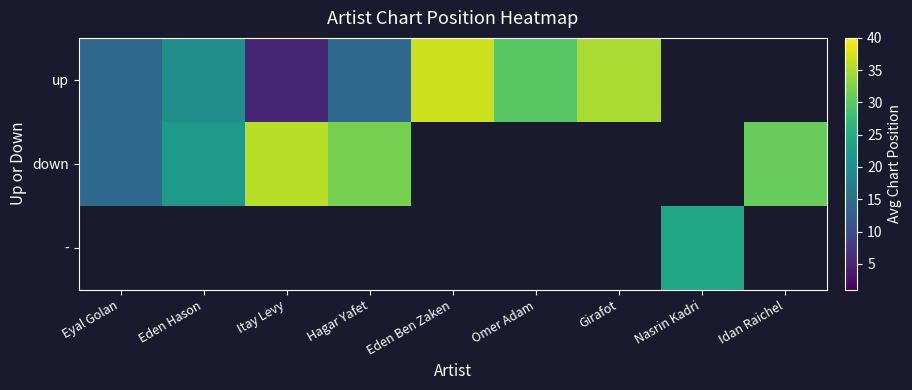

Which label corresponds to the largest value in the chart?

Eden Ben Zaken